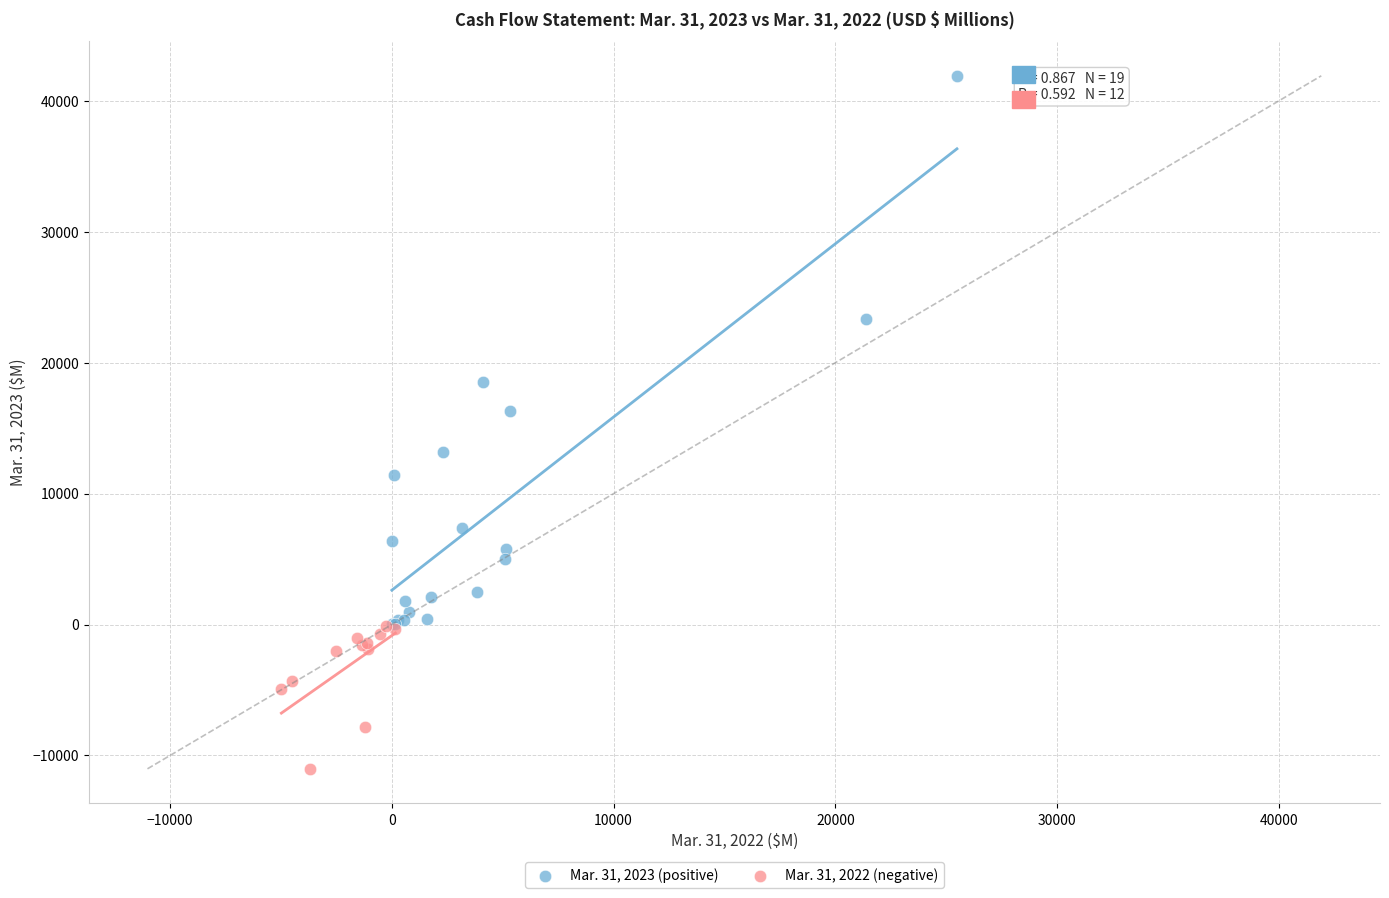

Which series reaches the maximum Y coordinate?

Mar. 31, 2023 (positive)